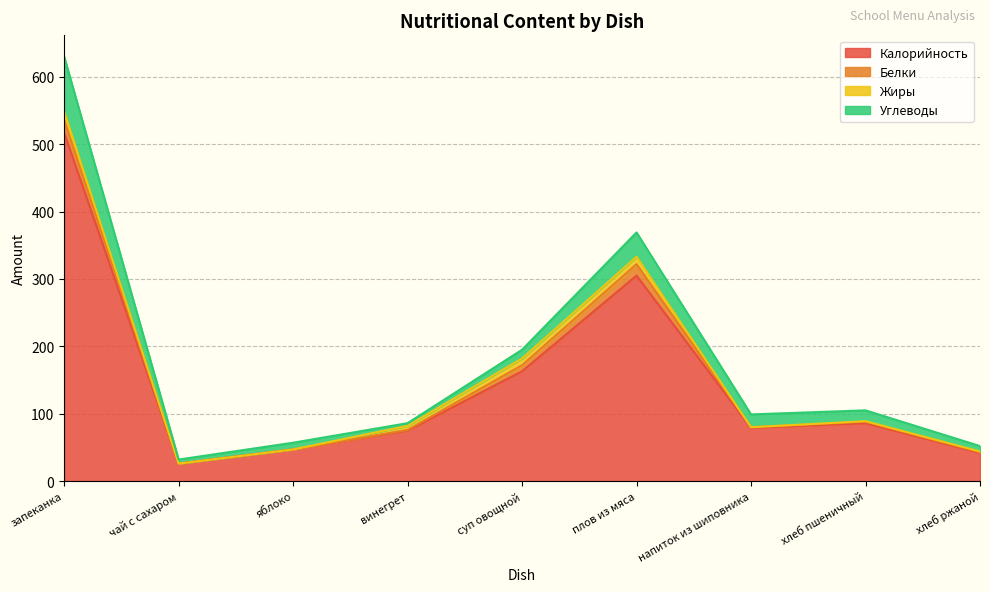

Reading left to right, what are all the values shown in this chart?

Калорийность: 517	26	47	75	163	305	79	86	42
Белки: 19	0	0	1	9	17	1	2	1
Жиры: 13	0	0	6	10	11	0	1	1
Углеводы: 81	6	10	4	13	36	19	16	8